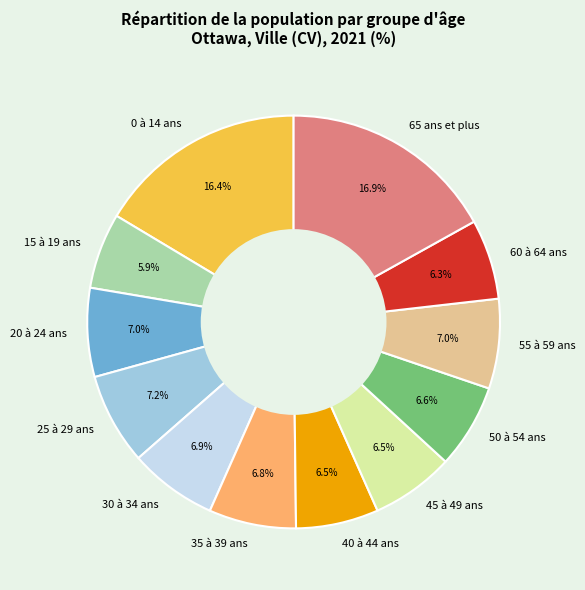

What is the ratio of the value at 35 à 39 ans to the value at 30 à 34 ans?

1.0